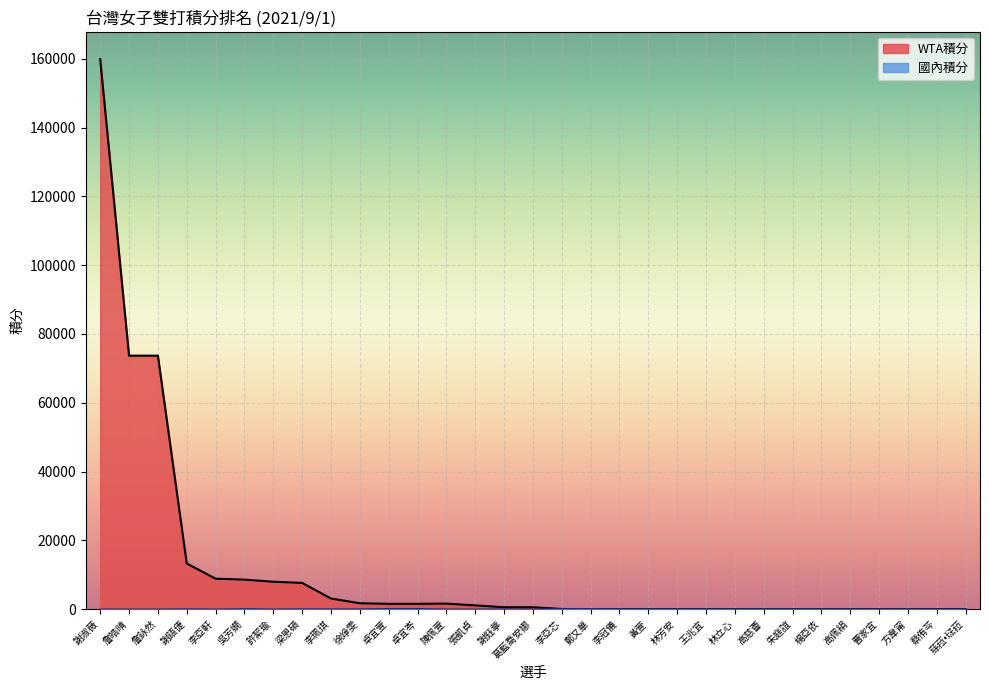

How many values in 國內積分 are above zero?

23